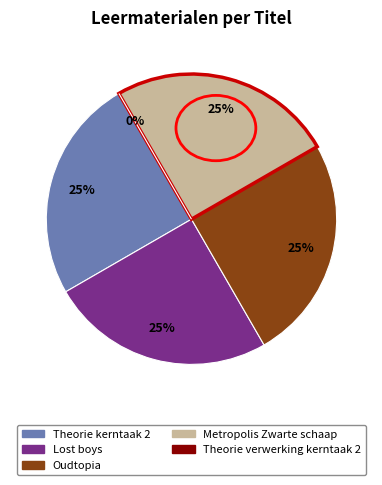

To the nearest percent, what percentage of the pie is Theorie kerntaak 2?

25%